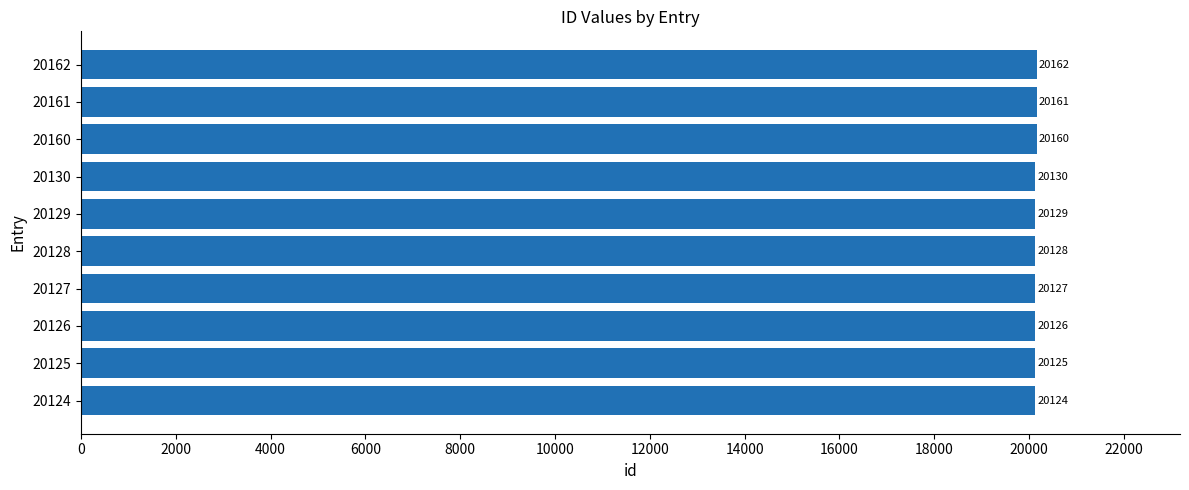

What is the difference between the maximum and minimum values?

38